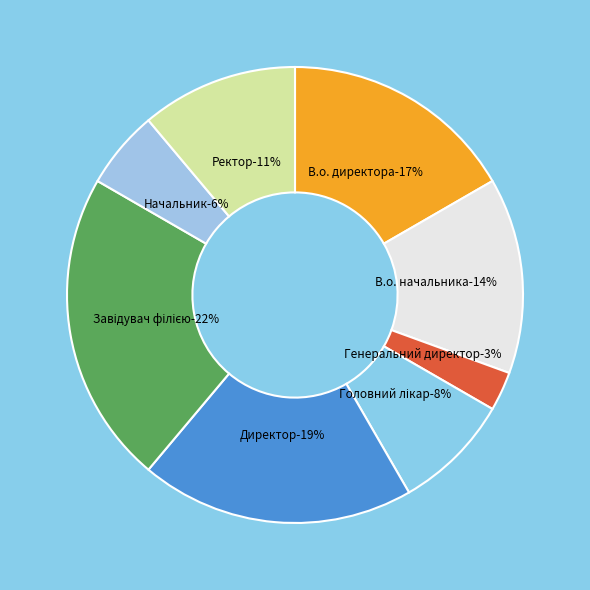

Does Генеральний директор account for over 50% of the chart?

No